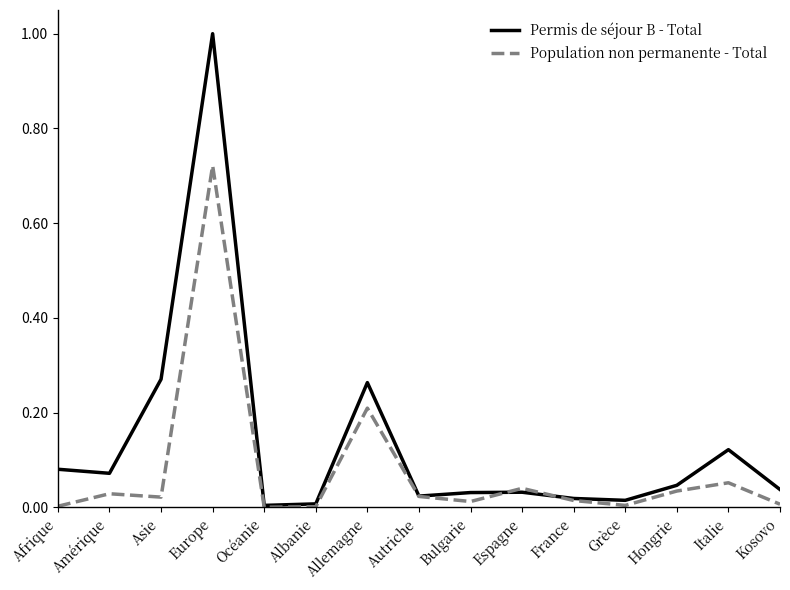

What position from the left is Allemagne?

7